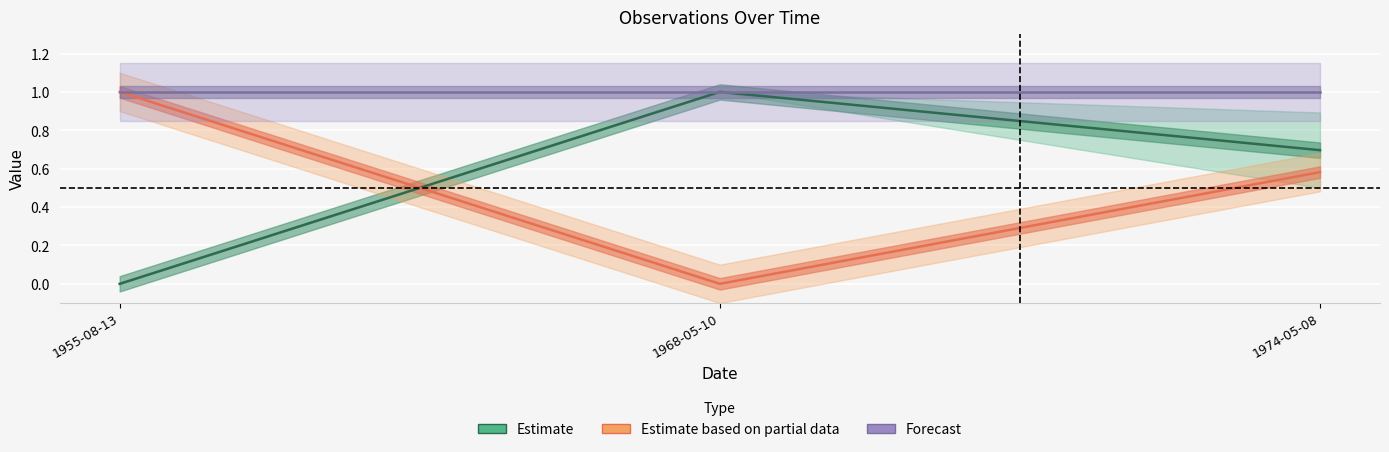

How many lines are shown in the chart?

3